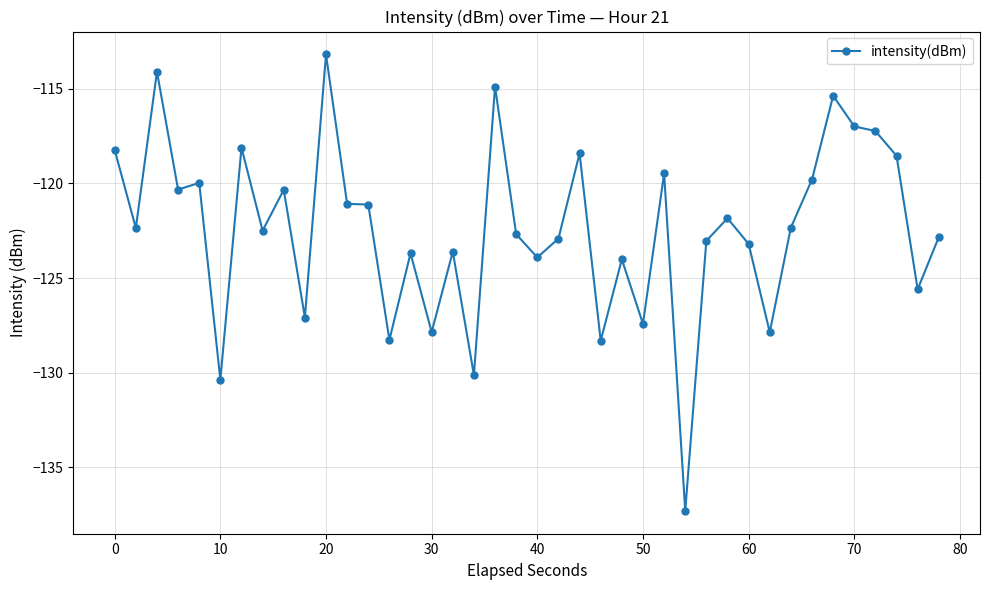

True or false: there are more than 0 points higher than both neighbors.

True